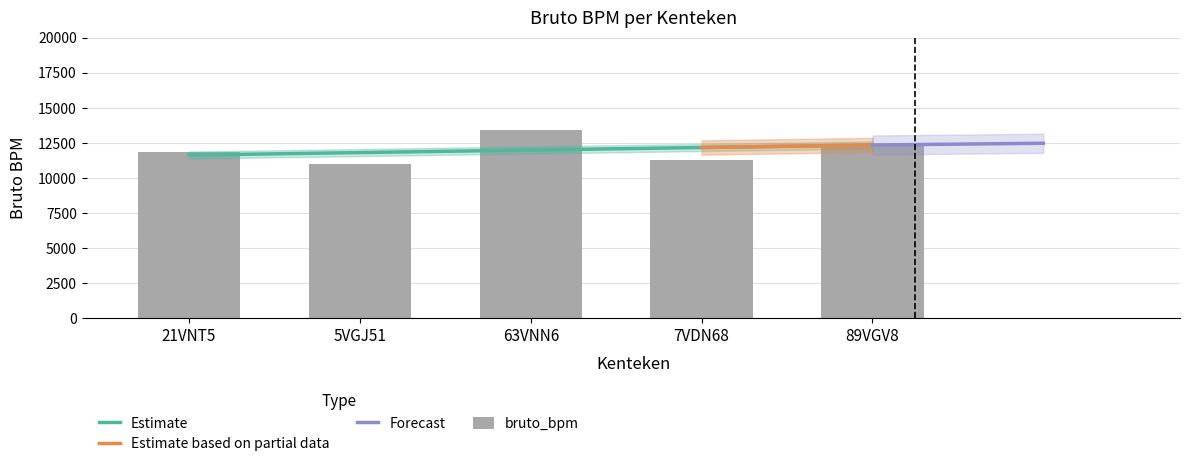

Rank the categories by value from lowest to highest.

5VGJ51, 7VDN68, 21VNT5, 89VGV8, 63VNN6